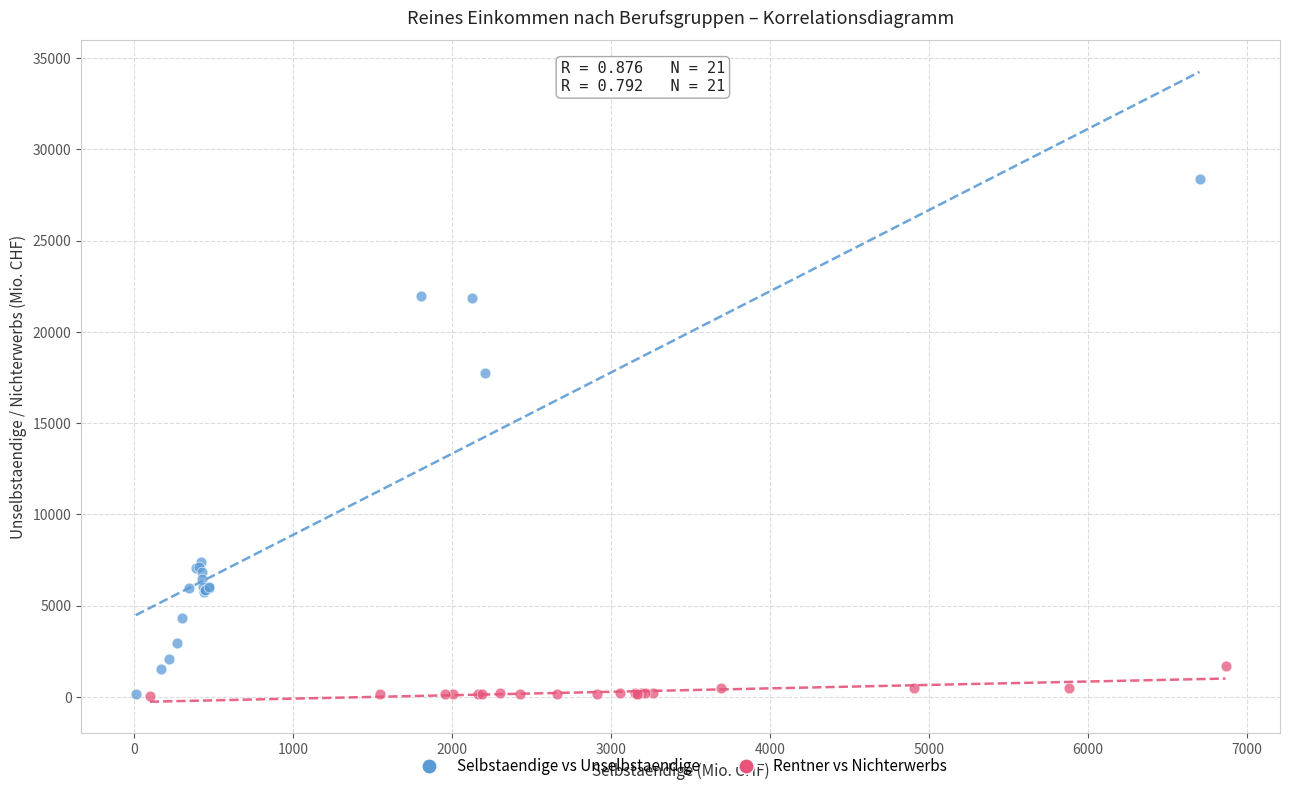

Which series reaches the maximum Y coordinate?

Selbstaendige vs Unselbstaendige